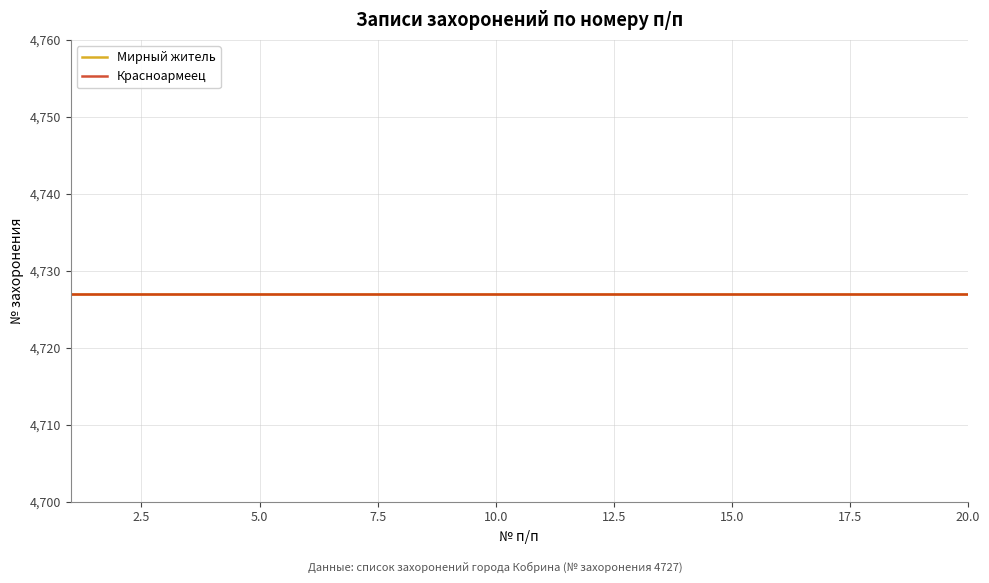

At which label is Красноармеец closest to 38?

2